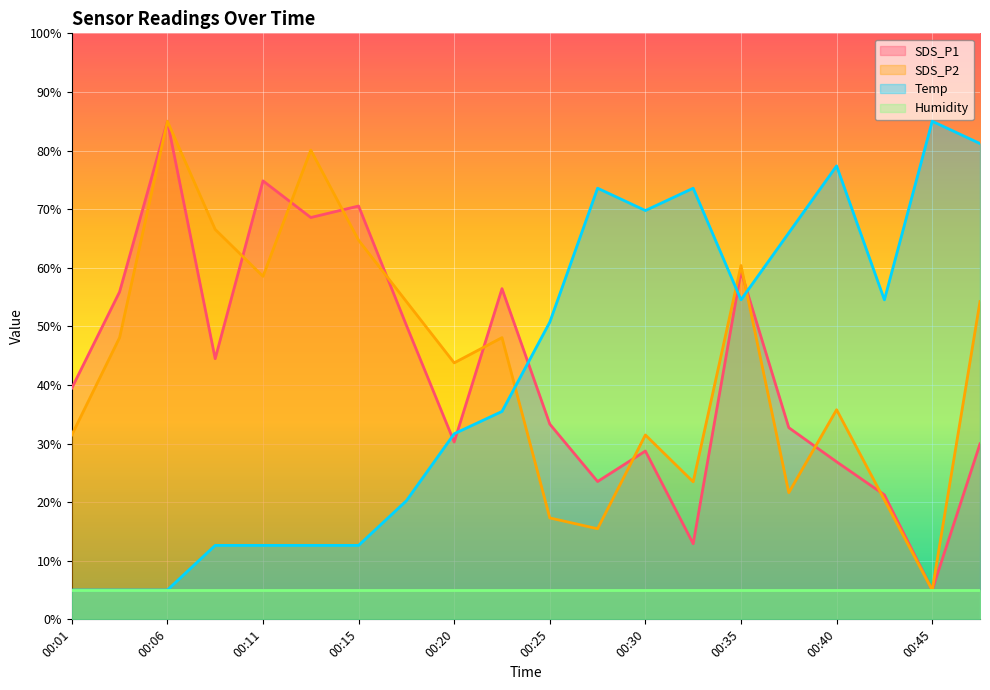

What is the total value across all series at 00:37?

120.3